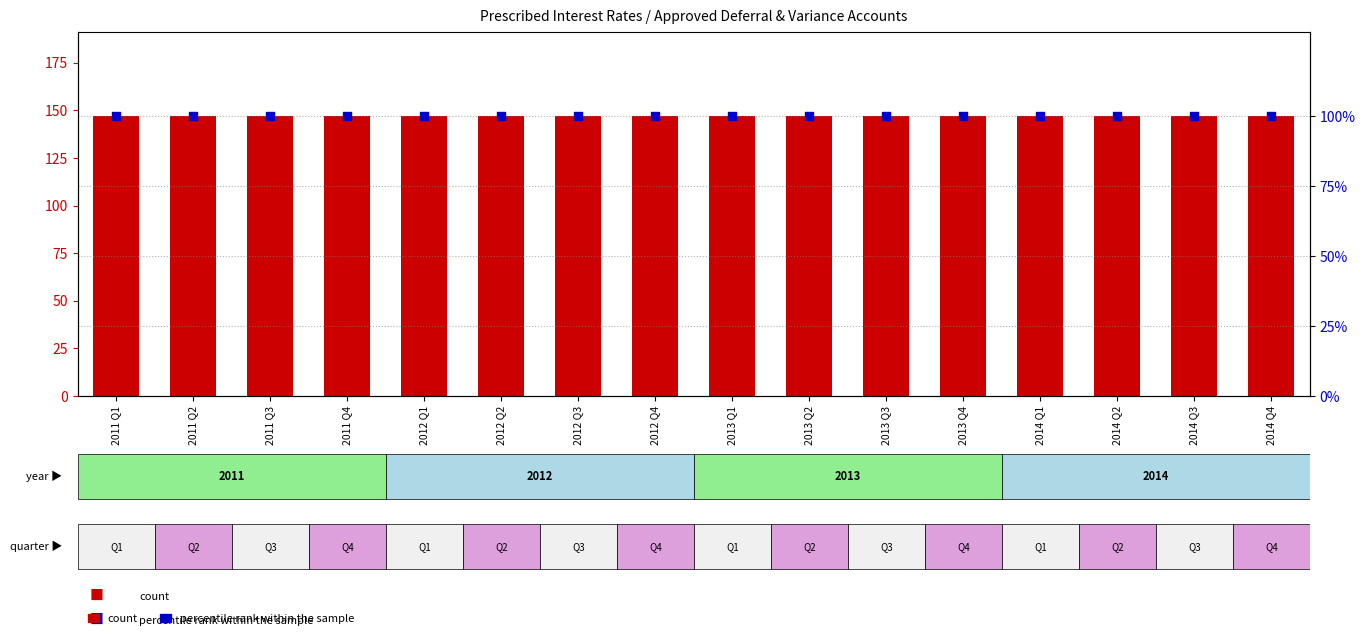

Which series has the largest total across all categories?

count